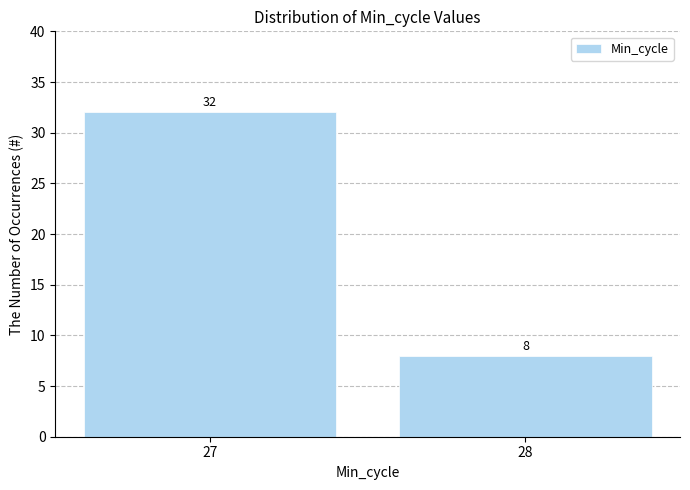

List the labels in order of value, largest first.

27, 28